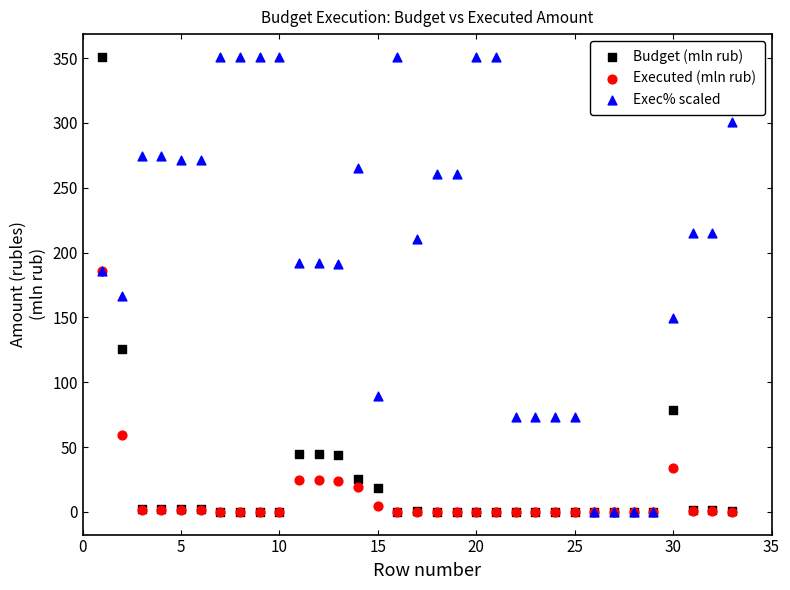

What are all the series names shown in the legend?

Budget (mln rub), Executed (mln rub), Exec% scaled